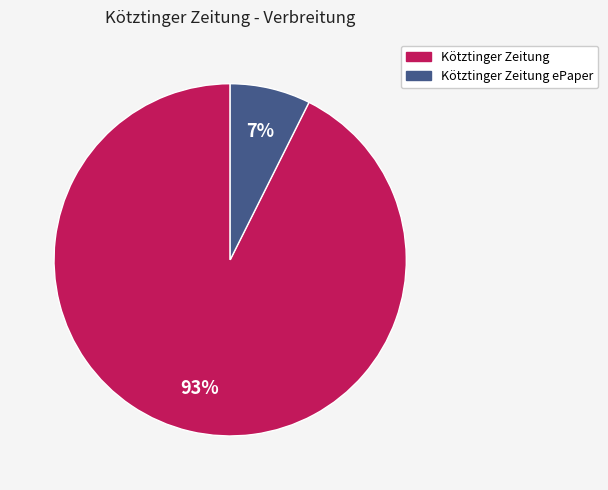

To the nearest percent, what is the average slice percentage?

50%